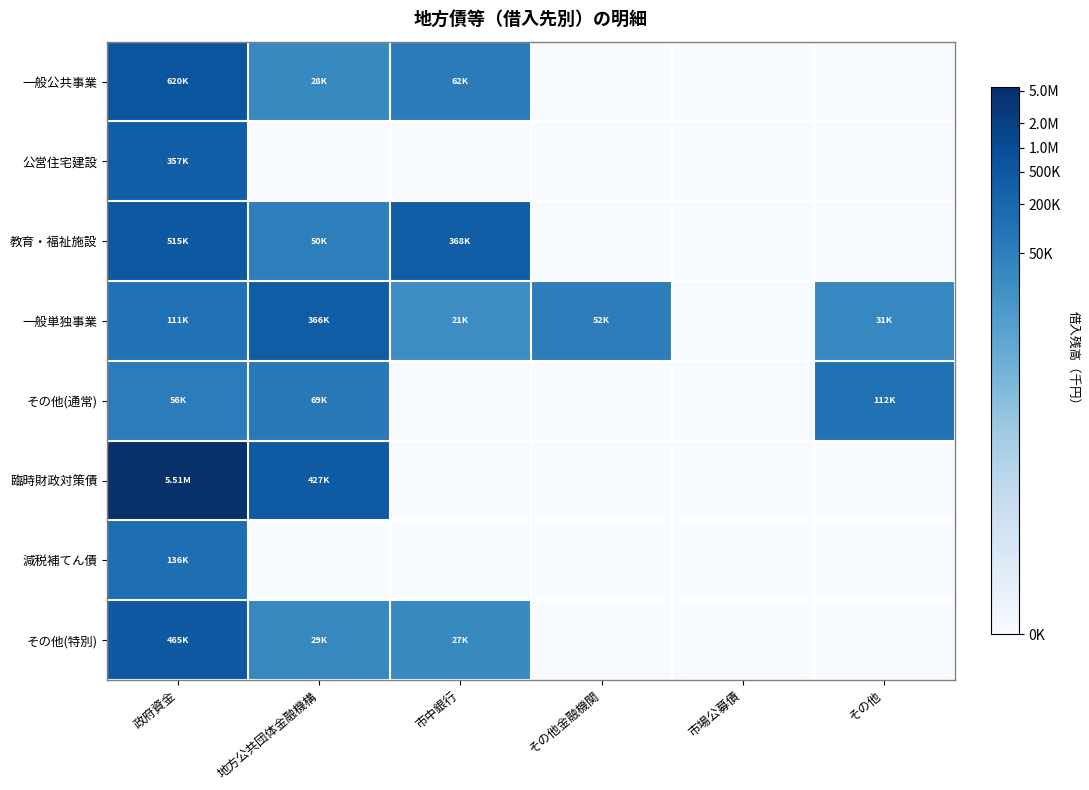

Reading left to right, what are all the values shown in this chart?

一般公共事業: 政府資金=0.9	地方公共団体金融機構=0.7	市中銀行=0.7	その他金融機関=0.0	市場公募債=0.0	その他=0.0
公営住宅建設: 政府資金=0.8	地方公共団体金融機構=0.0	市中銀行=0.0	その他金融機関=0.0	市場公募債=0.0	その他=0.0
教育・福祉施設: 政府資金=0.8	地方公共団体金融機構=0.7	市中銀行=0.8	その他金融機関=0.0	市場公募債=0.0	その他=0.0
一般単独事業: 政府資金=0.7	地方公共団体金融機構=0.8	市中銀行=0.6	その他金融機関=0.7	市場公募債=0.0	その他=0.7
その他(通常): 政府資金=0.7	地方公共団体金融機構=0.7	市中銀行=0.0	その他金融機関=0.0	市場公募債=0.0	その他=0.7
臨時財政対策債: 政府資金=1.0	地方公共団体金融機構=0.8	市中銀行=0.0	その他金融機関=0.0	市場公募債=0.0	その他=0.0
減税補てん債: 政府資金=0.8	地方公共団体金融機構=0.0	市中銀行=0.0	その他金融機関=0.0	市場公募債=0.0	その他=0.0
その他(特別): 政府資金=0.8	地方公共団体金融機構=0.7	市中銀行=0.7	その他金融機関=0.0	市場公募債=0.0	その他=0.0